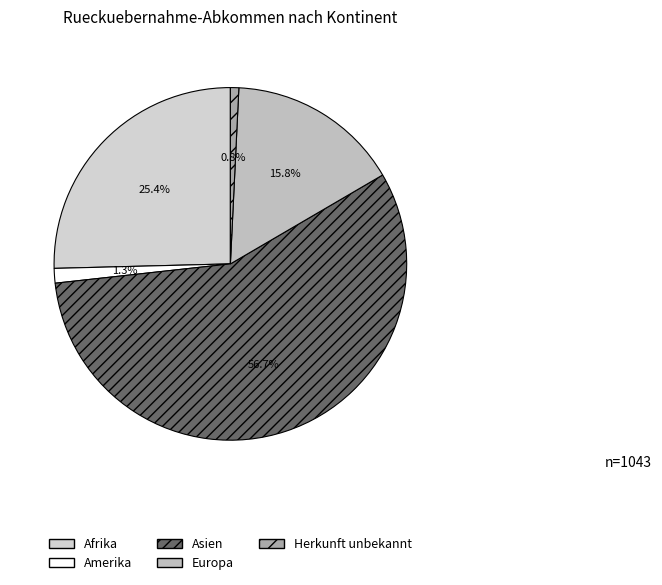

Is there any slice that represents more than half of the pie?

Yes